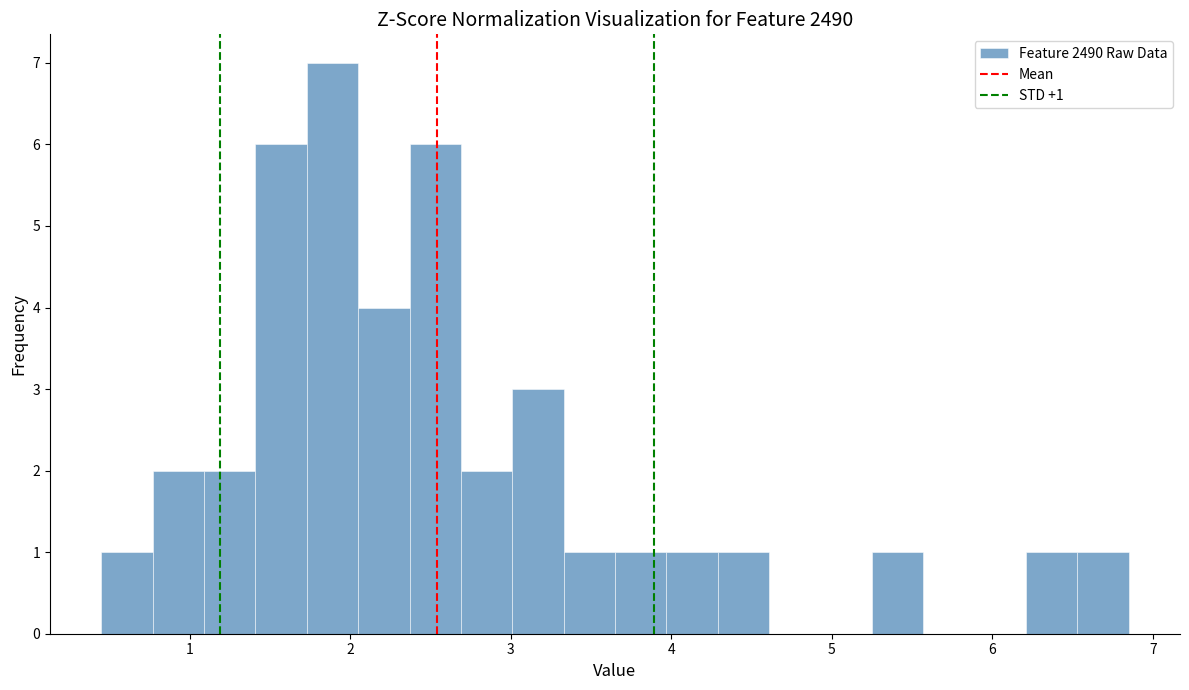

Around what value on the x-axis is the tallest bar? Give the approximate position of its centre, as read against the axis.

1.9